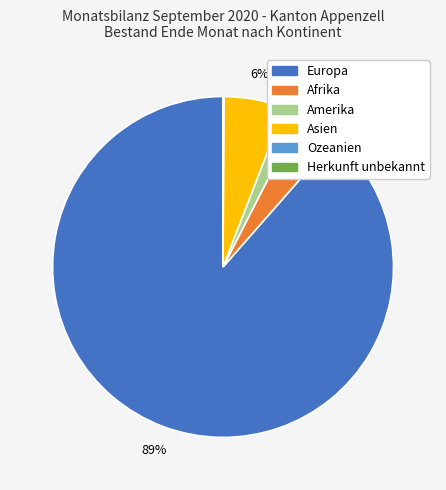

Does any single category account for the majority?

Yes